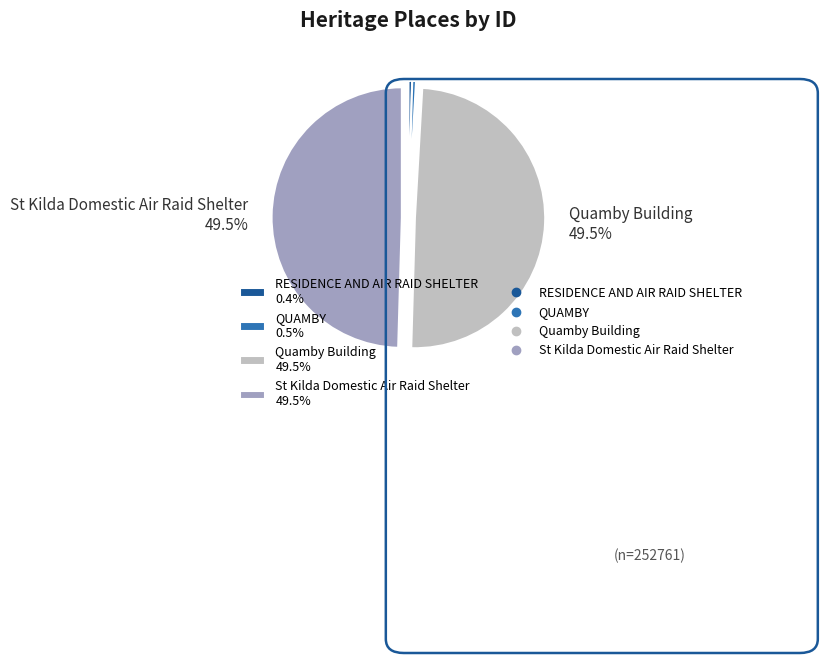

What percentage is NOT represented by Quamby Building?

50.5%